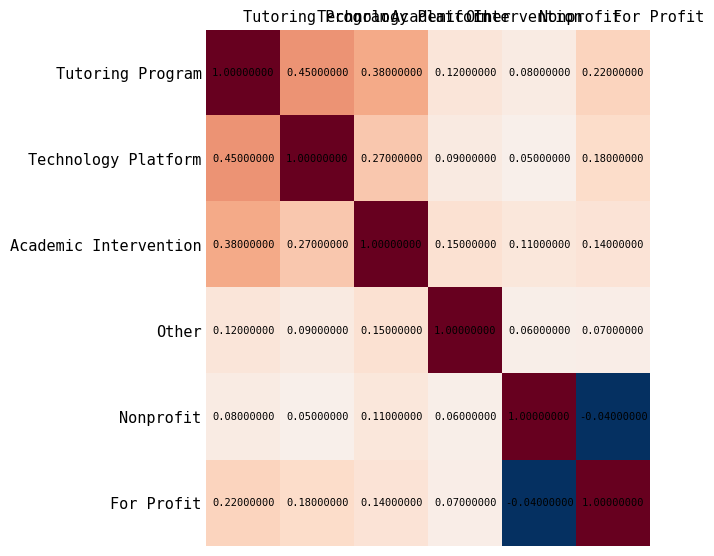

Count the number of data series in this chart.

6